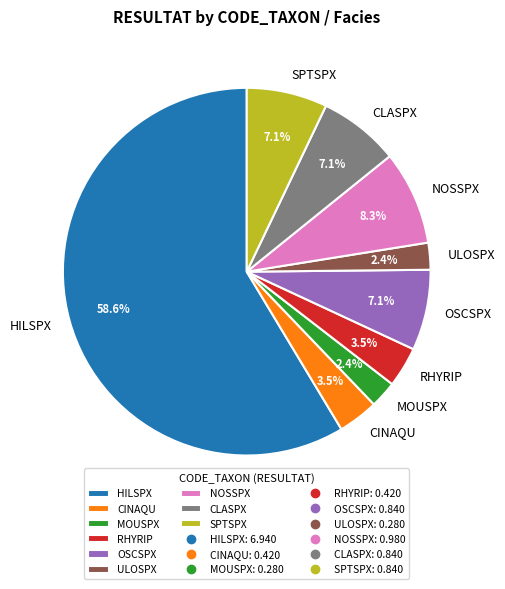

What percentage is NOT represented by NOSSPX?

91.7%